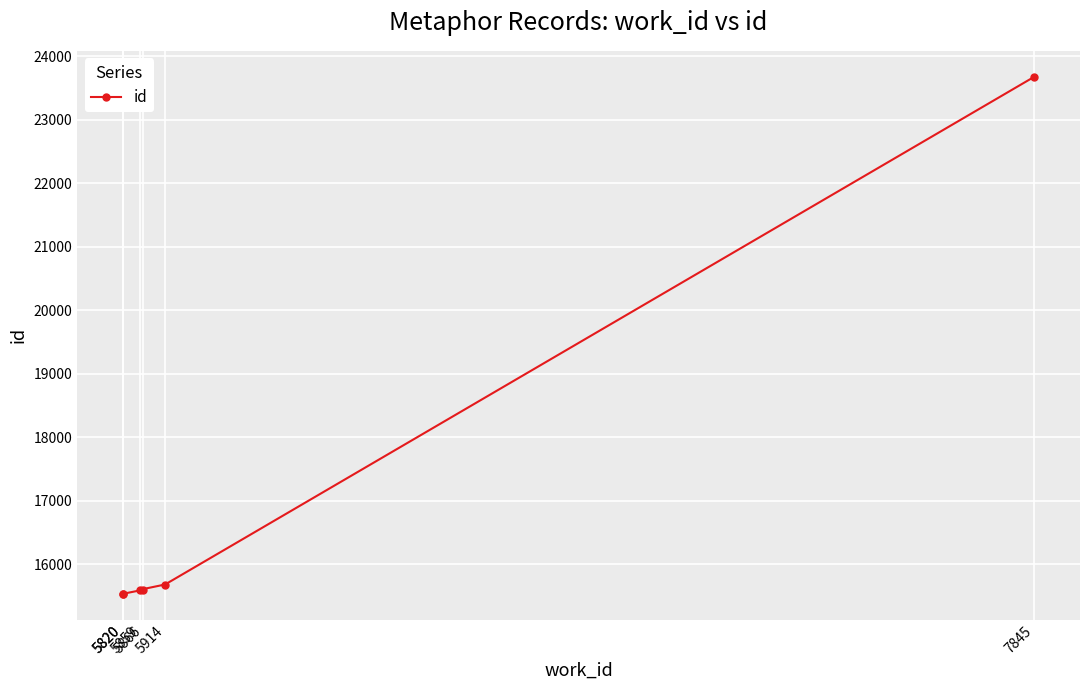

What value does the data have at 5914?

15682